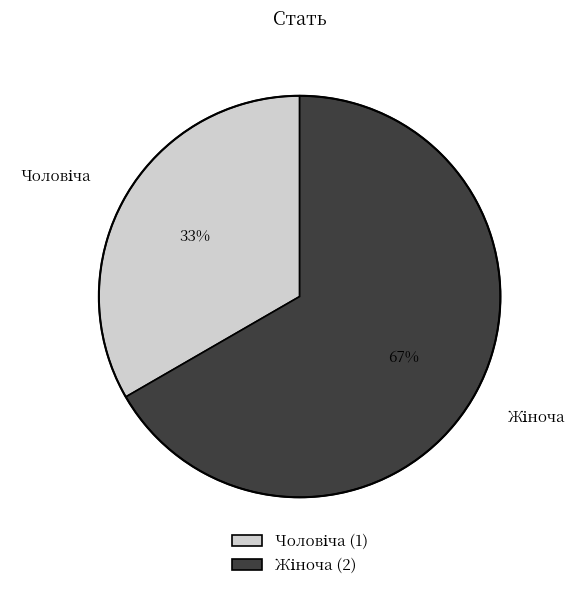

To the nearest percent, what is the average slice percentage?

50%